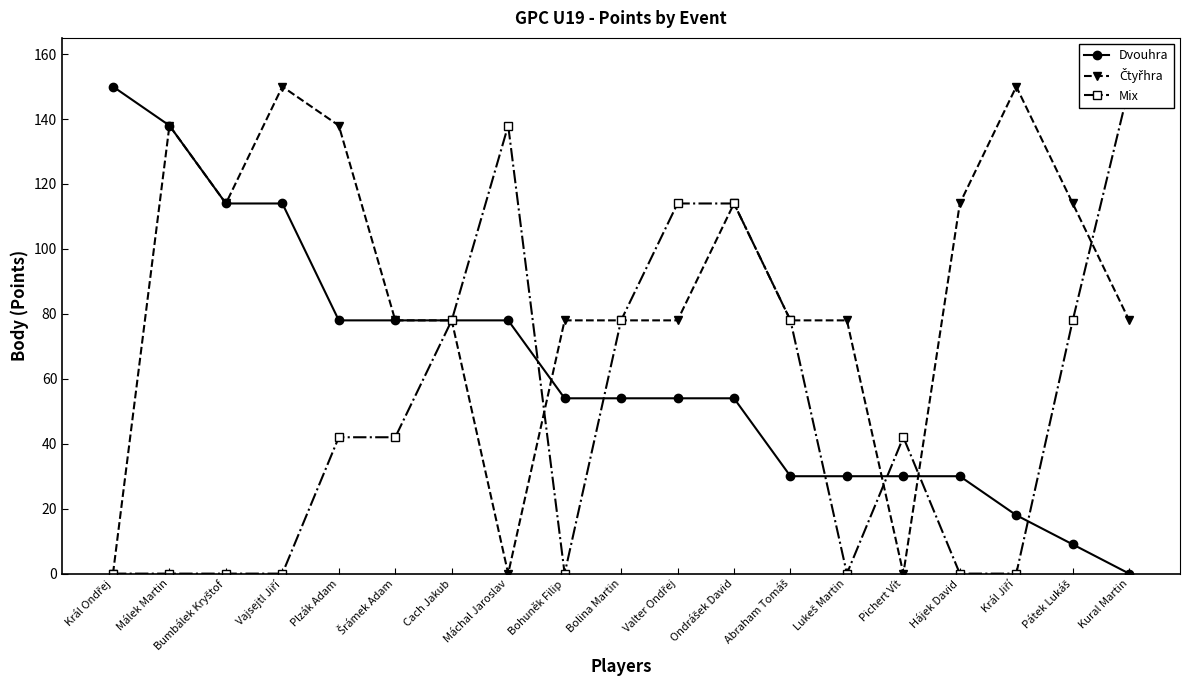

At which category is the sum across all series the highest?

Ondrášek David